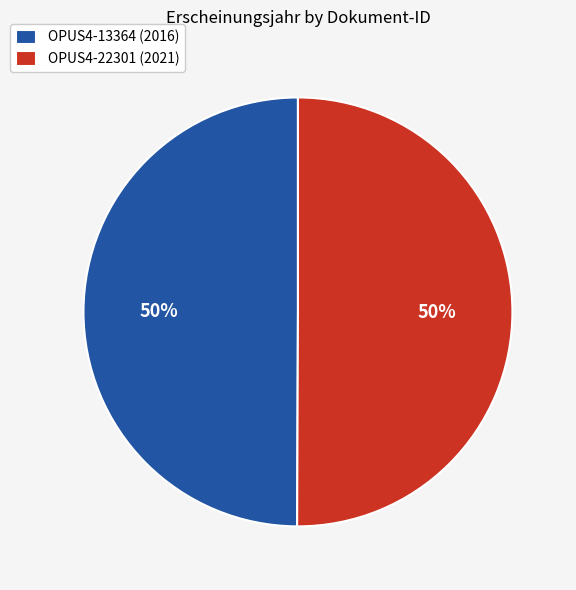

To the nearest percent, what portion does OPUS4-22301 (2021) represent?

50%